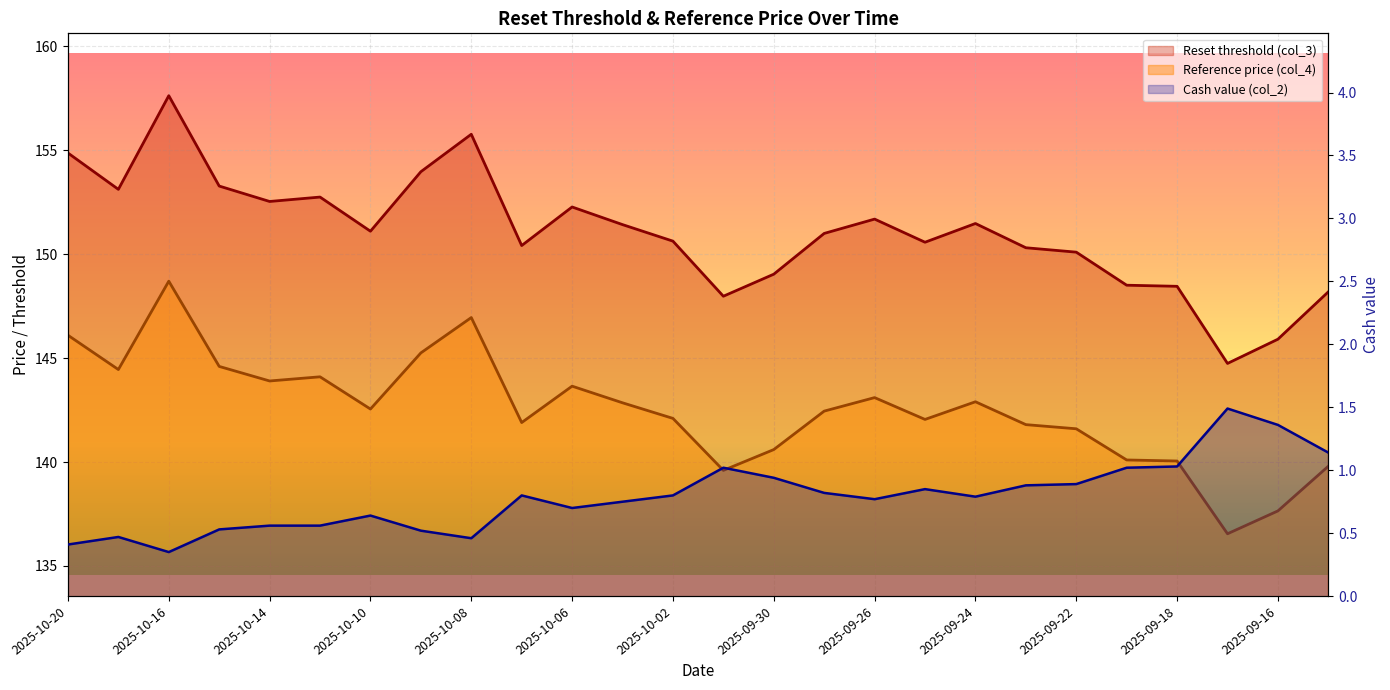

Which series has the largest total across all categories?

Reset threshold (col_3)